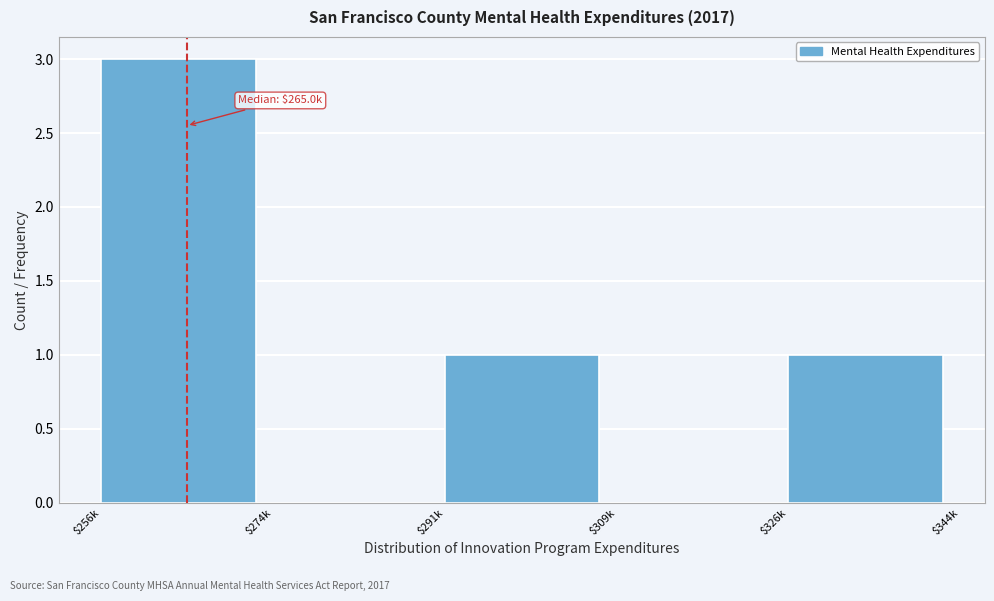

The chart shows a value of -2 at $309k. True or false?

False